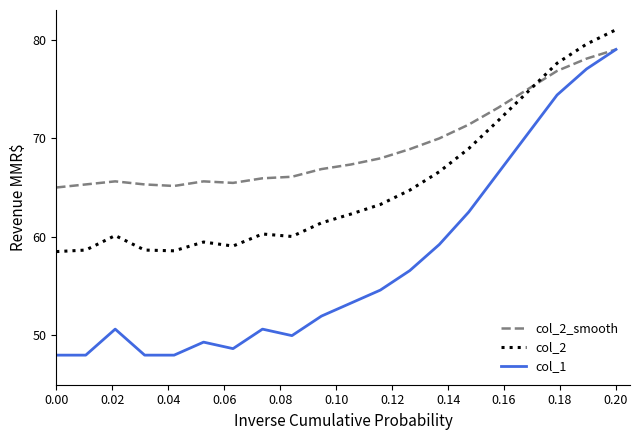

How many series are shown in this chart?

3